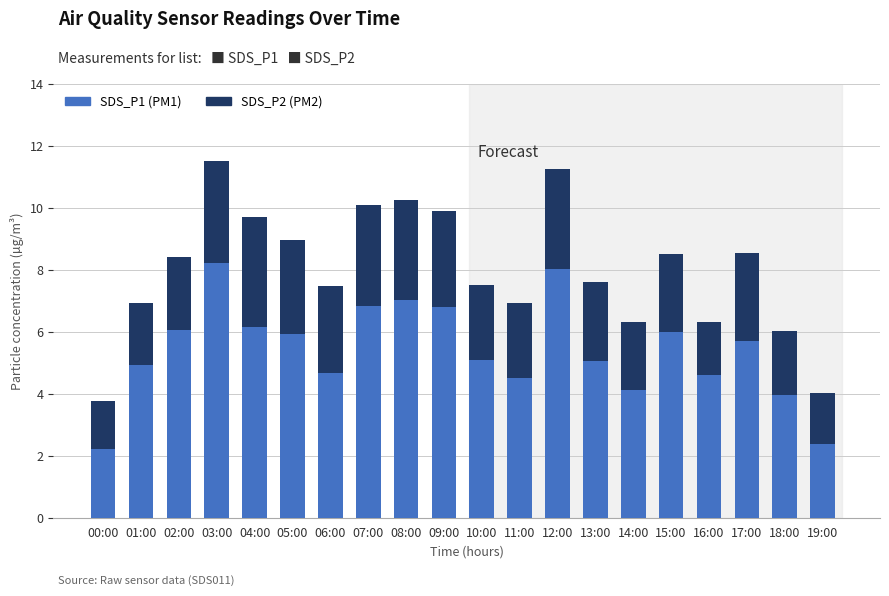

Are the bars grouped side by side (vs. stacked)?

No